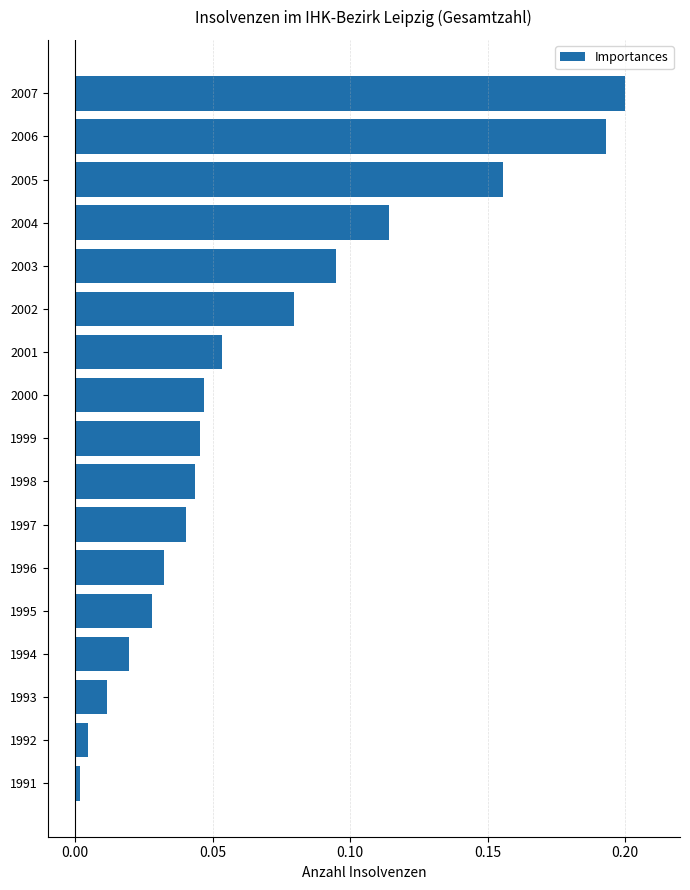

At which category does the chart reach its peak across all series?

2007